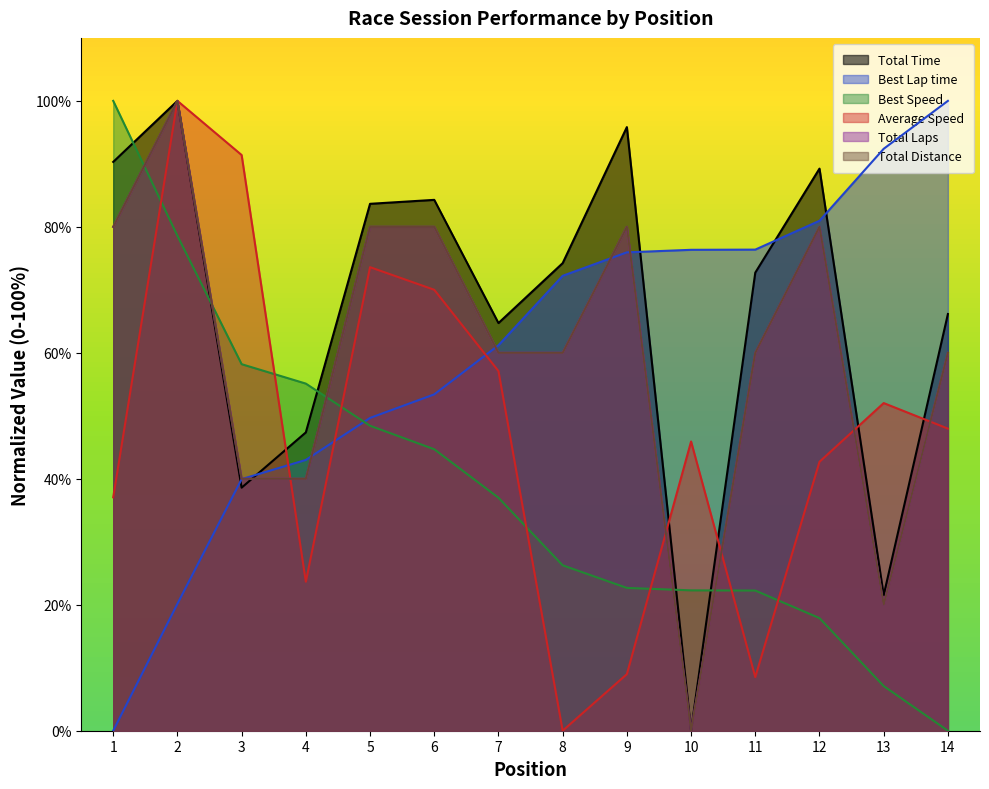

Which has a higher value, 6 or 7?

6